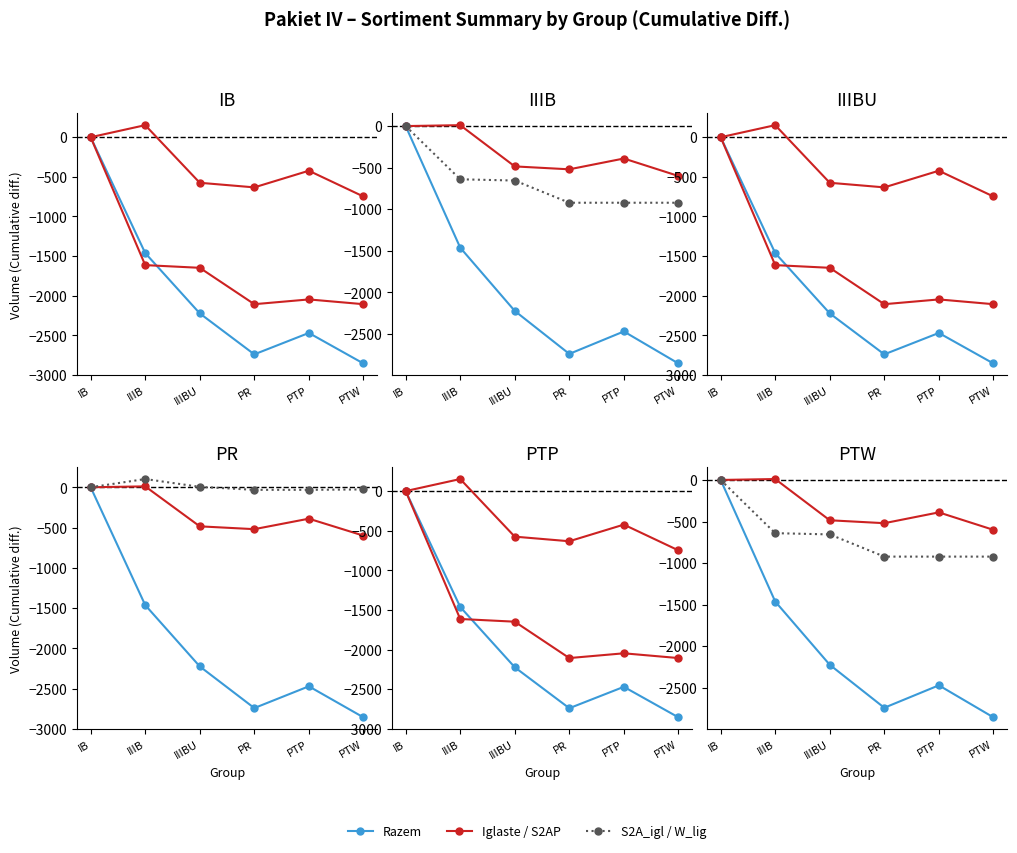

At which label does Razem first exceed -2223?

IB